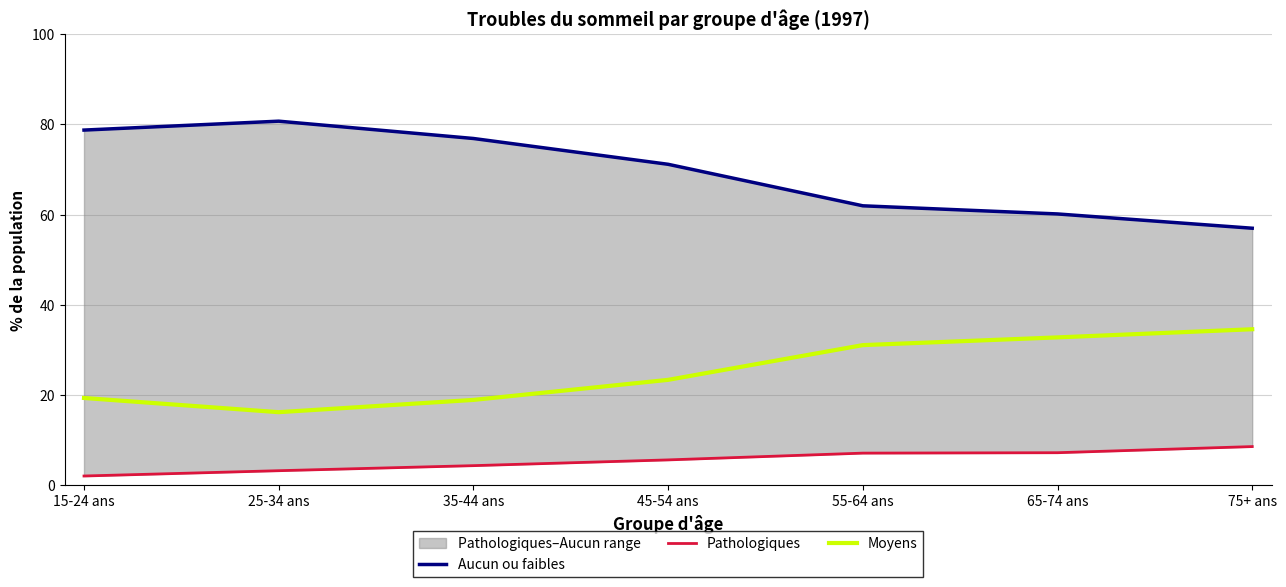

What is the greatest value displayed?

80.7